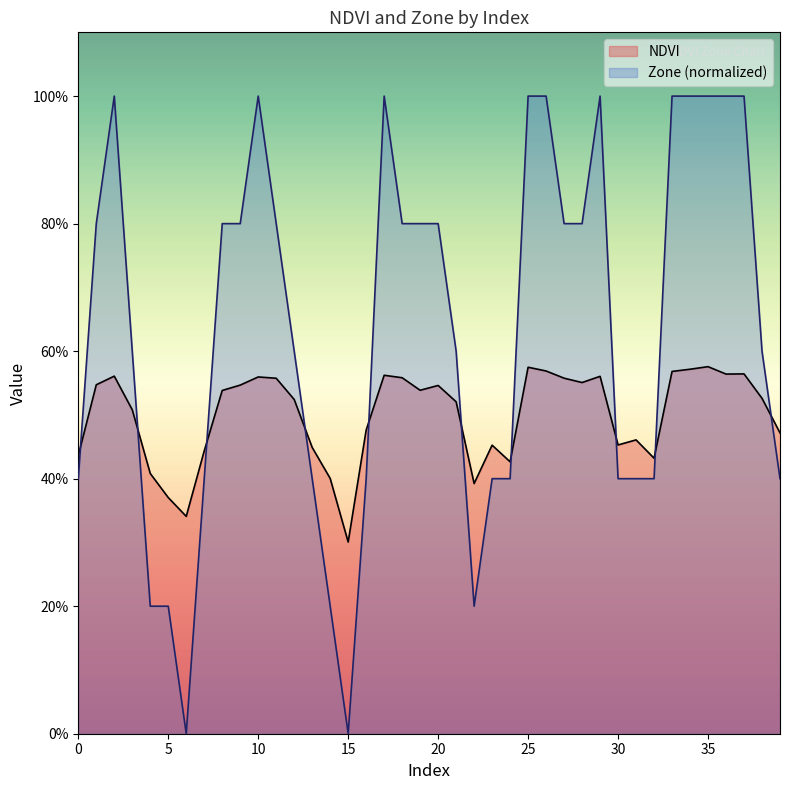

At which category does the chart reach its peak across all series?

2